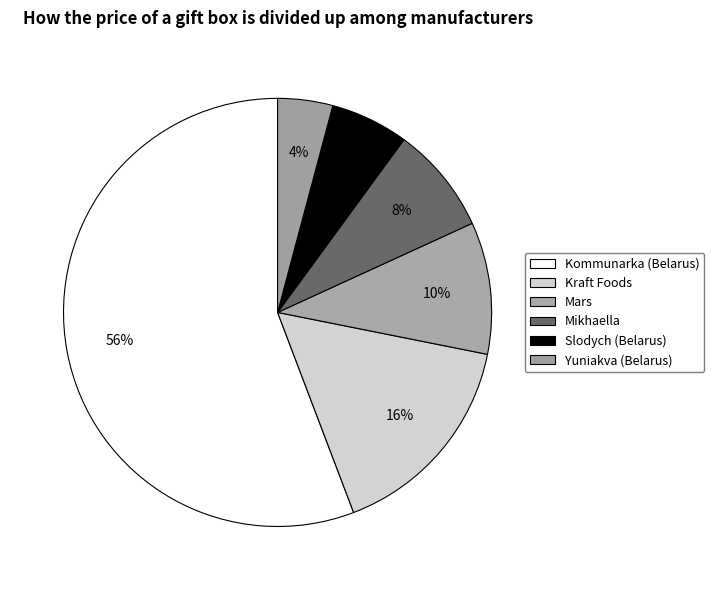

How many segments does this pie chart have?

6